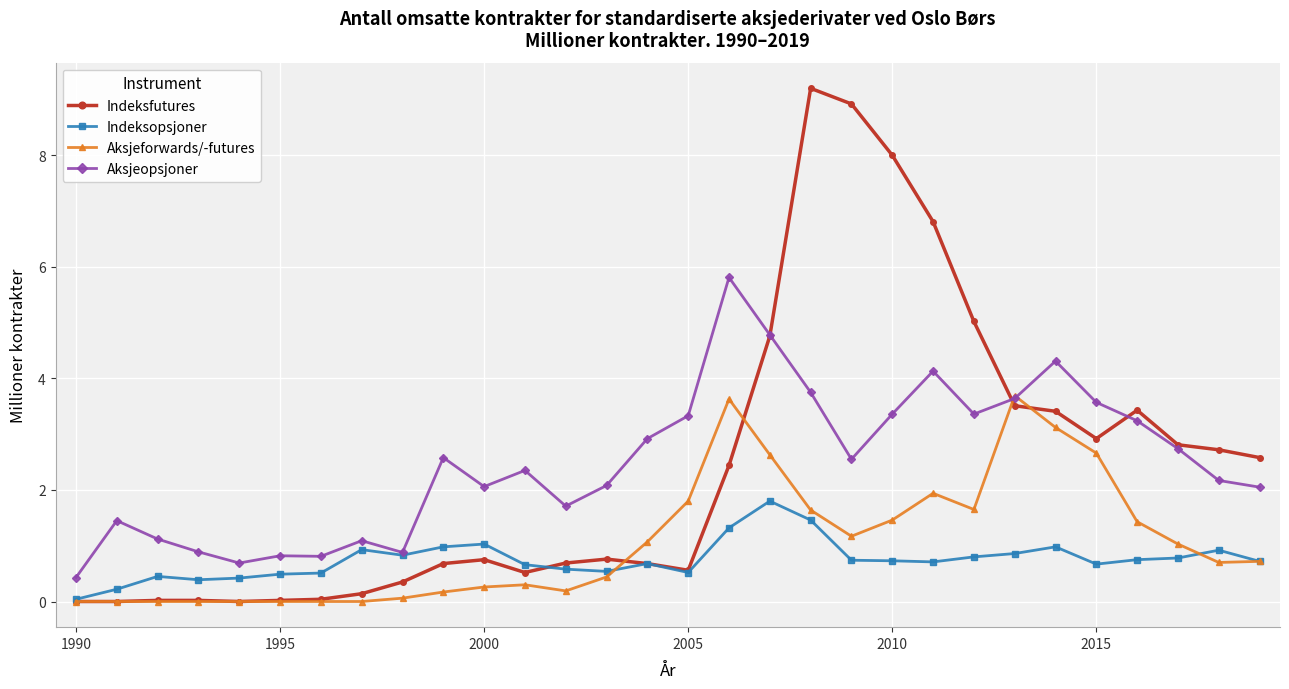

True or false: Aksjeforwards/-futures and Indeksfutures cross at least once.

True